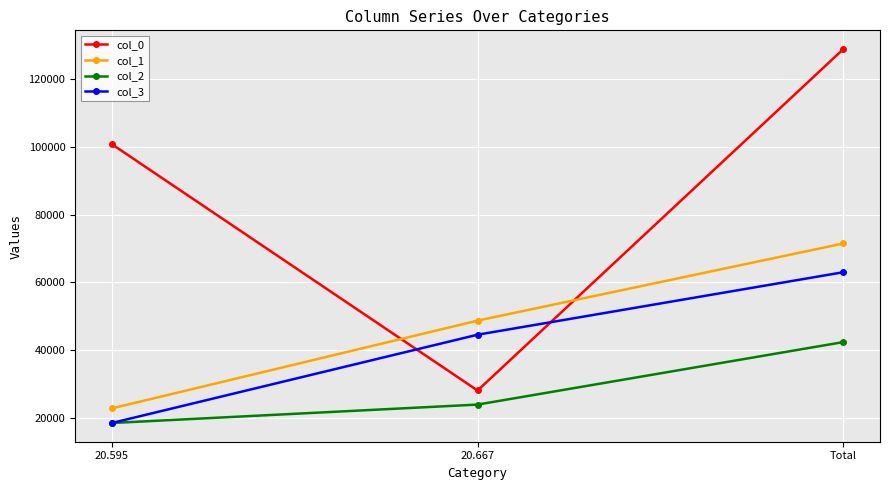

Rank the series at 20.667 from highest to lowest value.

col_1, col_3, col_0, col_2